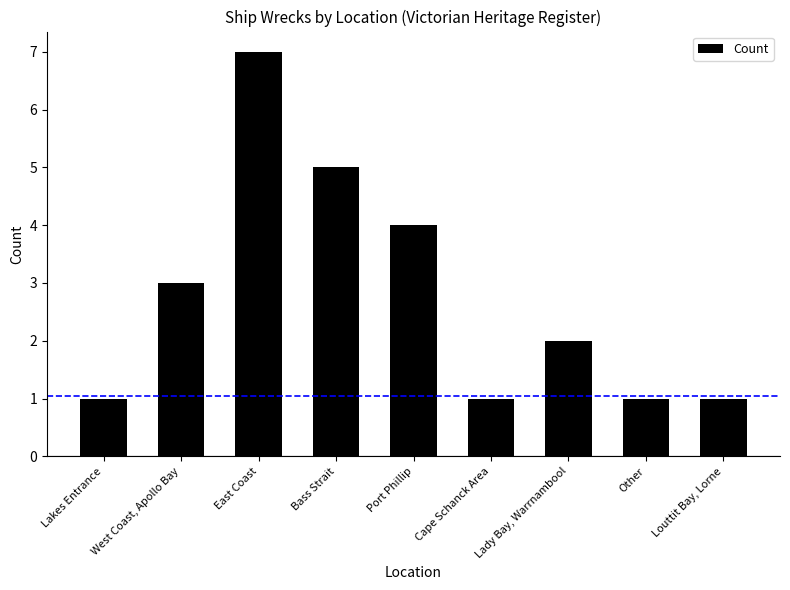

What is the smallest value displayed?

1